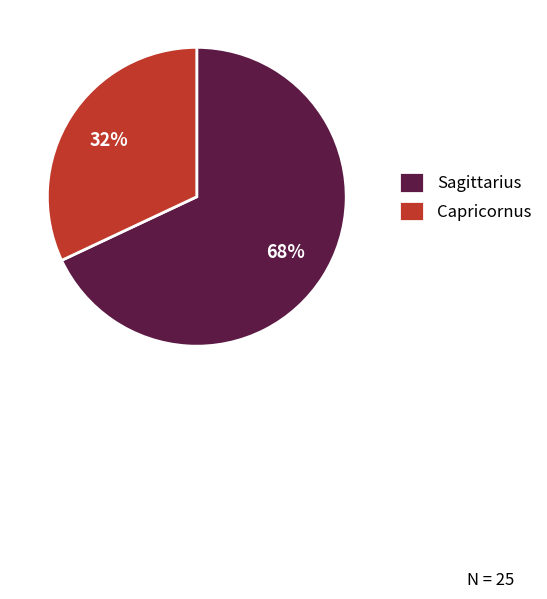

What percentage is the Capricornus slice, to the nearest percent?

32%